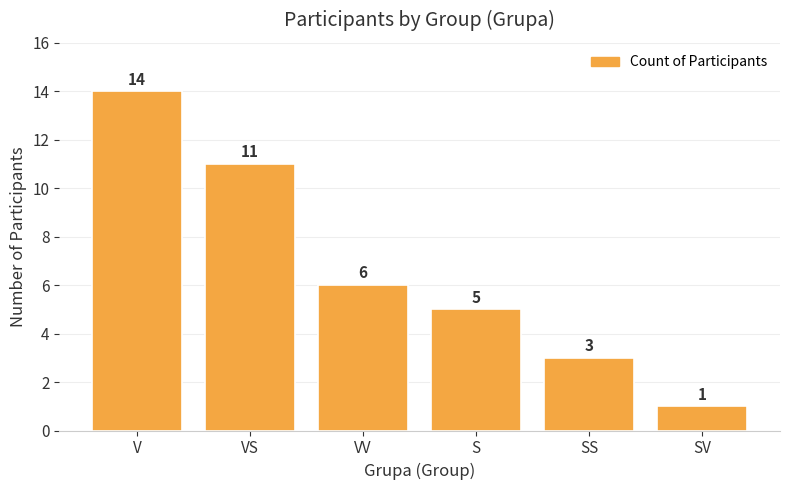

What is the greatest value displayed?

14